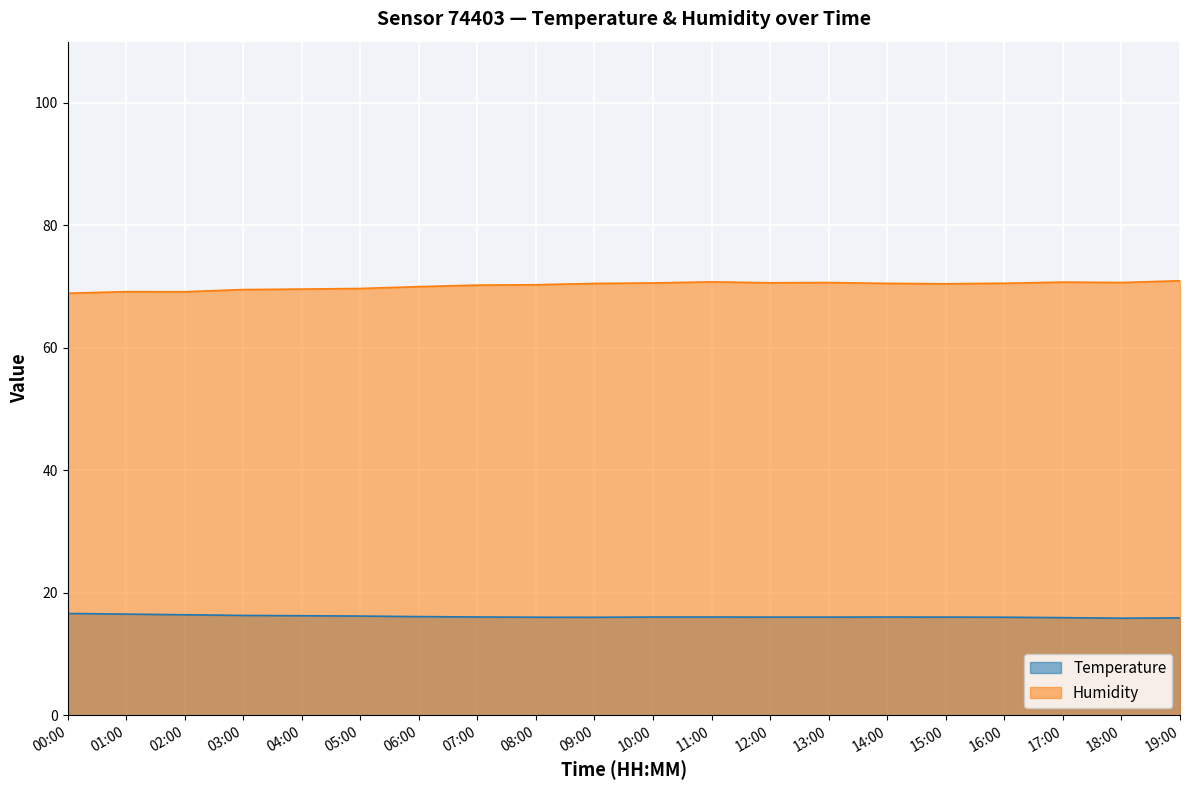

True or false: Humidity and Temperature cross at least once.

False